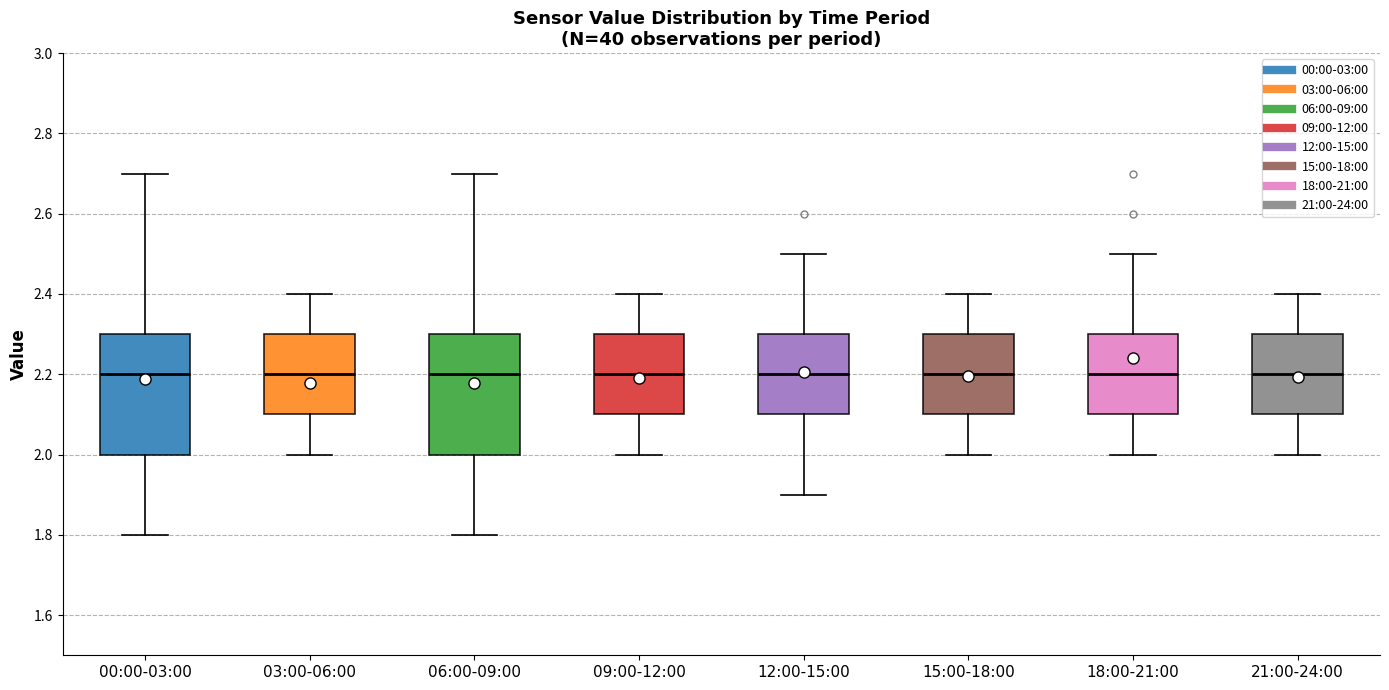

Where is the lower edge of the box for 18:00-21:00 on the y-axis? The values are not printed on the chart, so give them approximately, as read against the axis.

2.1